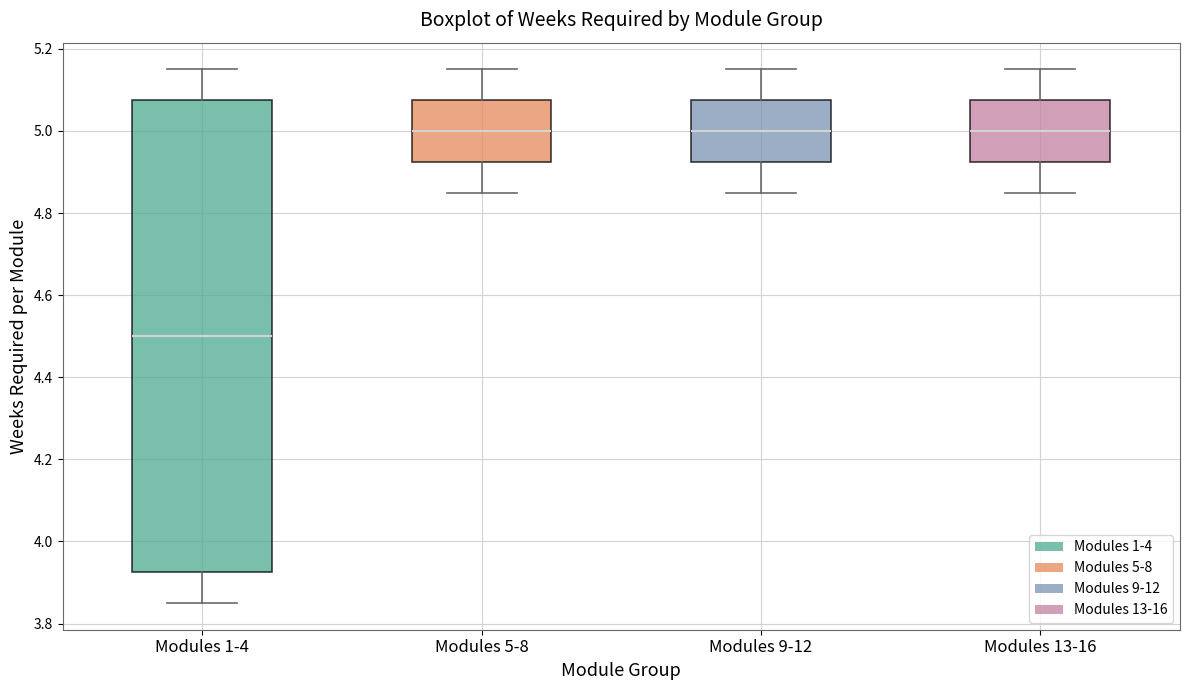

Reading left to right, transcribe this box plot: for each box, give where its median line is, the range the box spans, and where its two whiskers end, as read against the y-axis. The values are not printed on the chart, so give them approximately, as read against the axis.

Modules 1-4: median 4.50, box 3.92 to 5.08, whiskers 3.86 to 5.16
Modules 5-8: median 5.00, box 4.92 to 5.08, whiskers 4.86 to 5.16
Modules 9-12: median 5.00, box 4.92 to 5.08, whiskers 4.86 to 5.16
Modules 13-16: median 5.00, box 4.92 to 5.08, whiskers 4.86 to 5.16